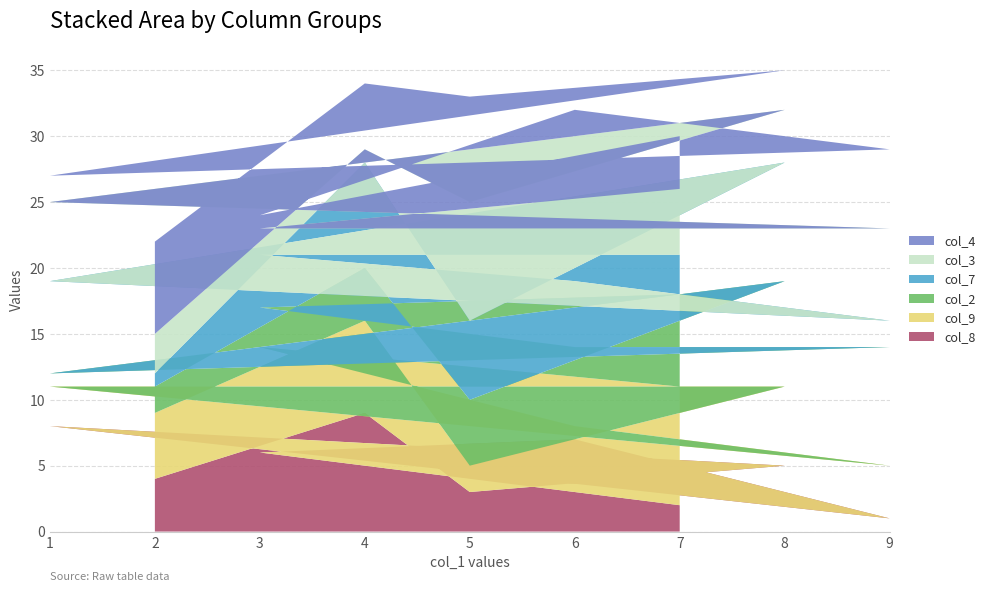

Reading left to right, what are all the values shown in this chart?

col_8: 7=2	3=6	6=7	9=1	1=8	8=5	5=3	4=9	2=4
col_9: 7=9	3=8	6=1	9=4	1=3	8=6	5=2	4=7	2=5
col_2: 7=7	3=3	6=6	9=9	1=1	8=8	5=5	4=4	2=2
col_7: 7=3	3=4	6=5	9=2	1=7	8=9	5=6	4=8	2=1
col_3: 7=5	3=2	6=4	9=7	1=6	8=4	5=9	4=1	2=3
col_4: 7=4	3=1	6=9	9=6	1=2	8=3	5=8	4=5	2=7